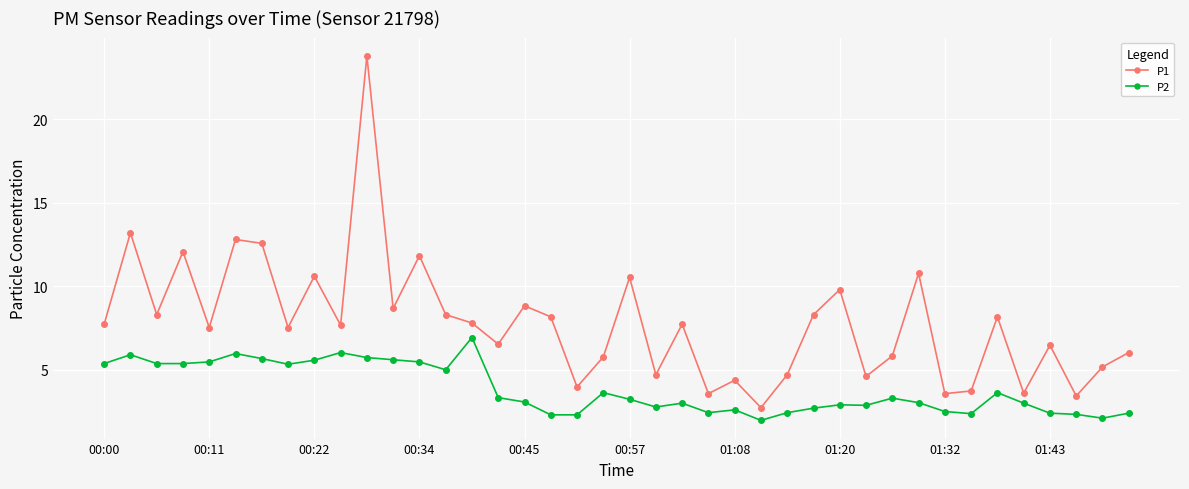

True or false: P1 has more than 0 interior local peaks.

True